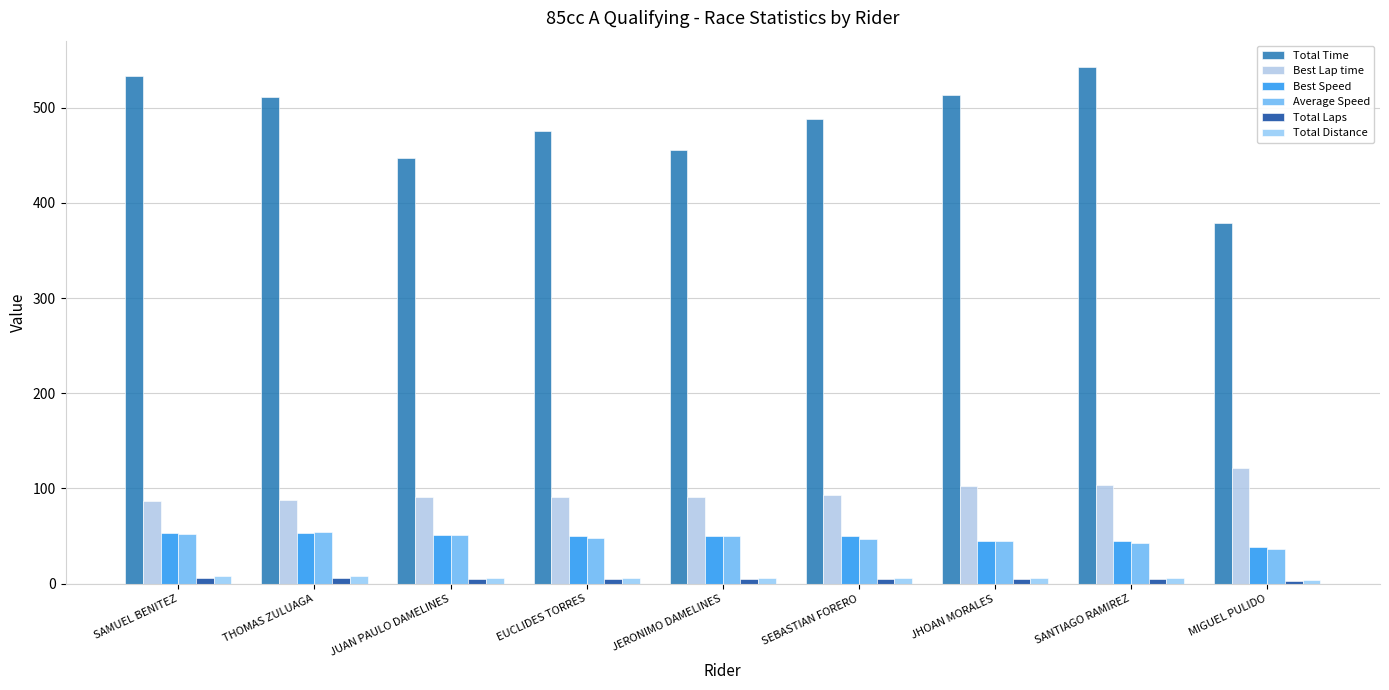

The Total Time series shows 455.8 at JERONIMO DAMELINES. True or false?

True